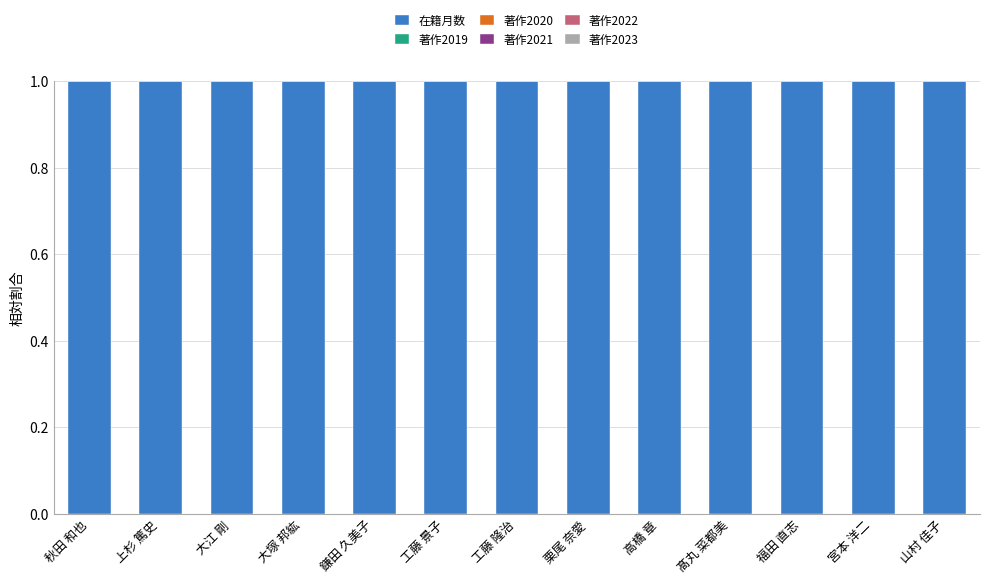

Which series changed the most between 秋田 和也 and 上杉 篤史?

在籍月数